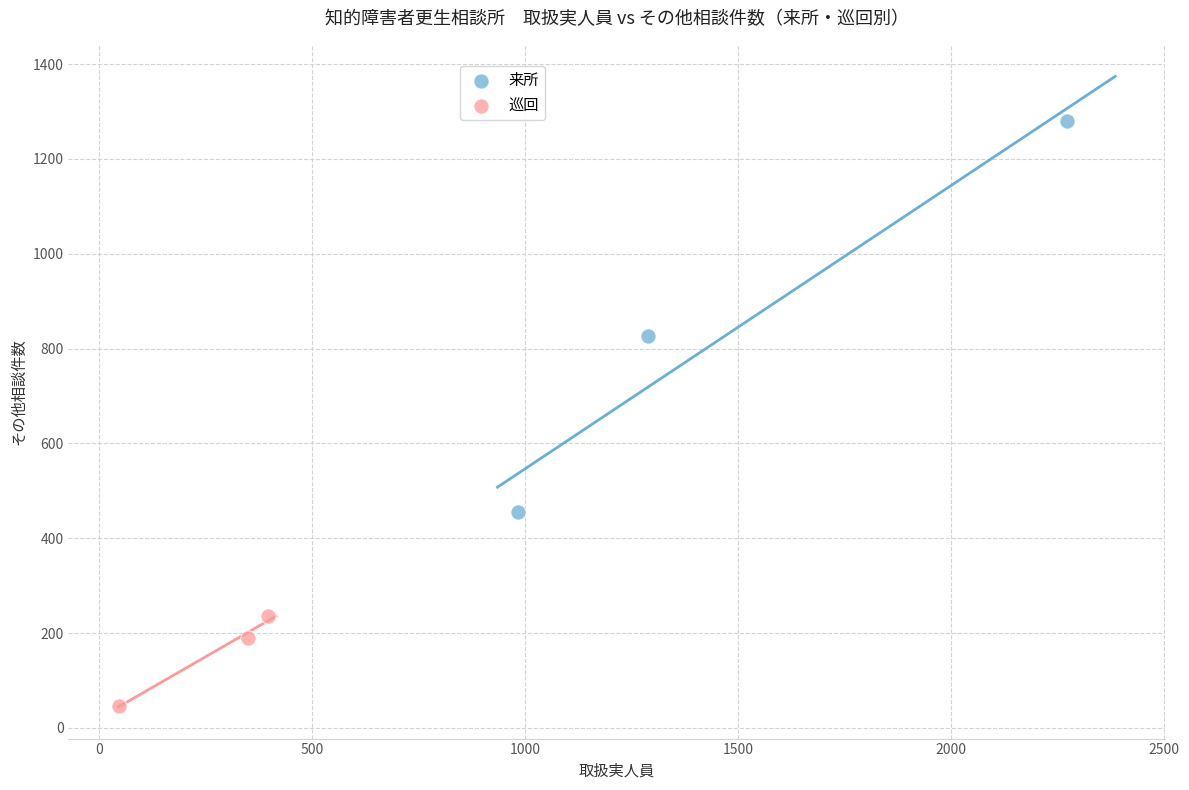

Which series reaches the minimum Y coordinate?

巡回